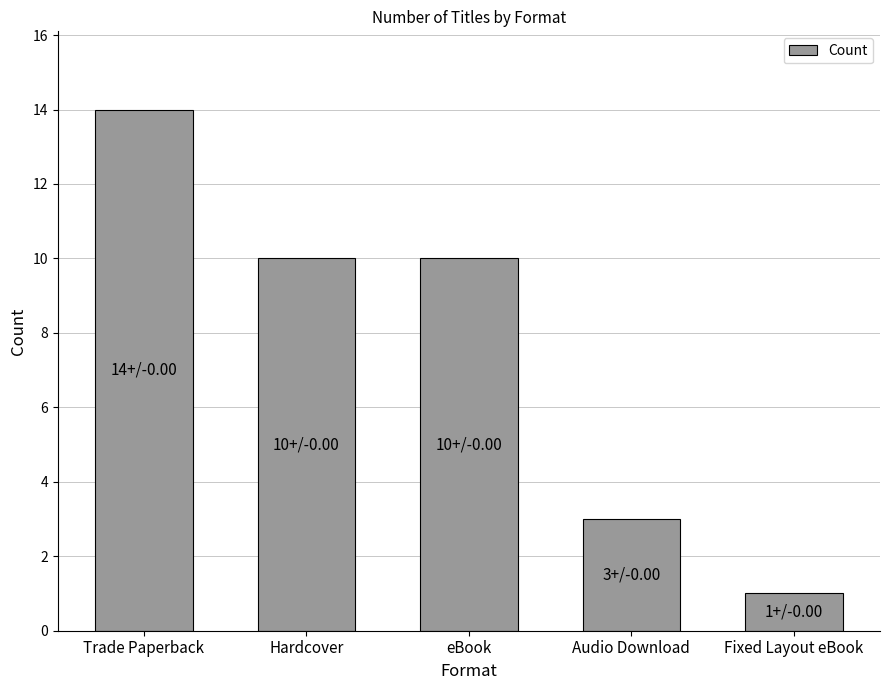

Are the bars grouped side by side (vs. stacked)?

No